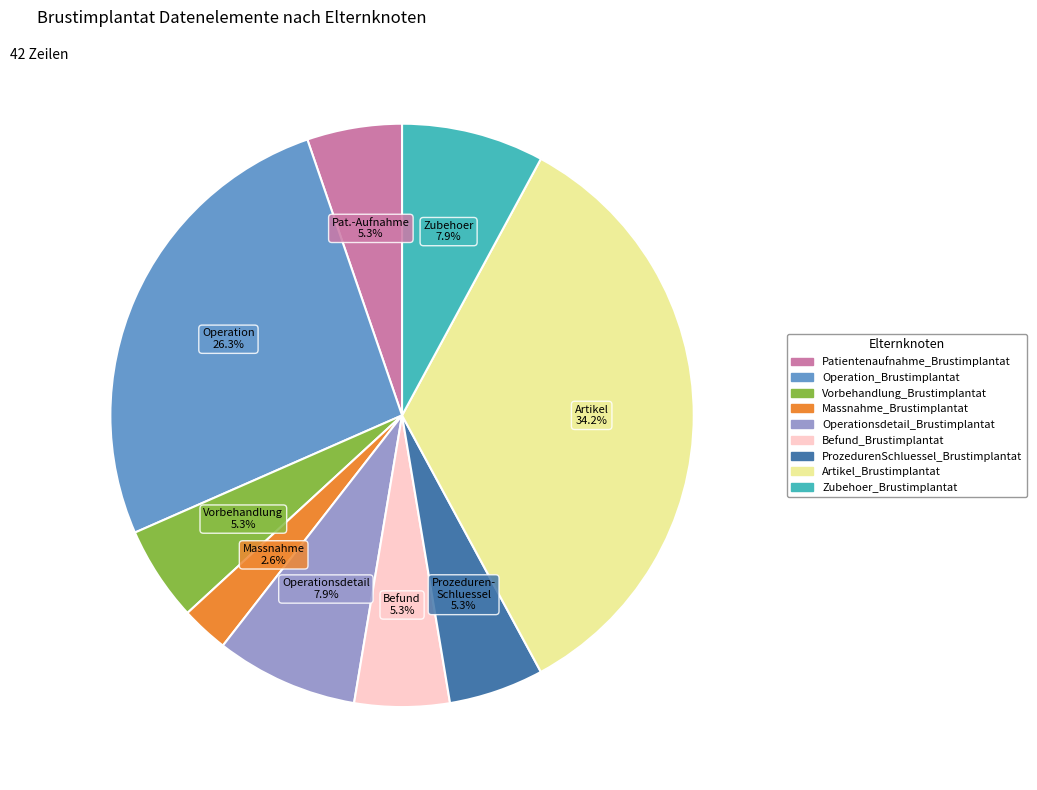

How many segments does this pie chart have?

9